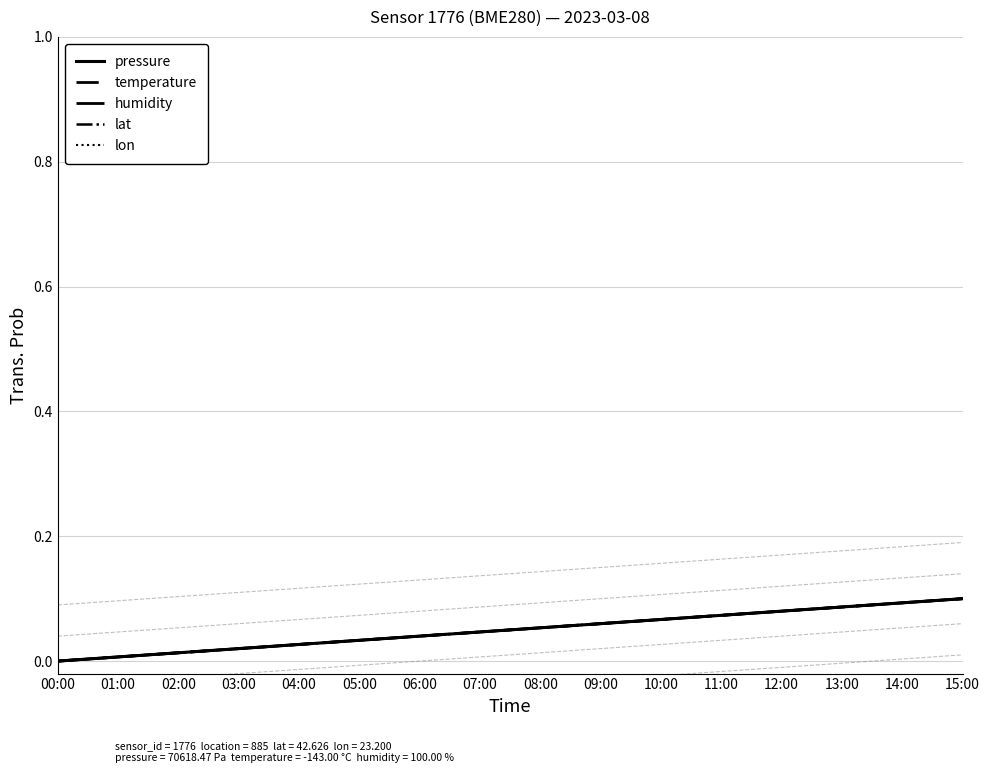

Reading left to right, what are all the values shown in this chart?

pressure: 00:00=0.0	01:00=0.0	02:00=0.0	03:00=0.0	04:00=0.0	05:00=0.0	06:00=0.0	07:00=0.0	08:00=0.1	09:00=0.1	10:00=0.1	11:00=0.1	12:00=0.1	13:00=0.1	14:00=0.1	15:00=0.1
temperature: 00:00=0.0	01:00=0.0	02:00=0.0	03:00=0.0	04:00=0.0	05:00=0.0	06:00=0.0	07:00=0.0	08:00=0.1	09:00=0.1	10:00=0.1	11:00=0.1	12:00=0.1	13:00=0.1	14:00=0.1	15:00=0.1
humidity: 00:00=0.0	01:00=0.0	02:00=0.0	03:00=0.0	04:00=0.0	05:00=0.0	06:00=0.0	07:00=0.0	08:00=0.1	09:00=0.1	10:00=0.1	11:00=0.1	12:00=0.1	13:00=0.1	14:00=0.1	15:00=0.1
lat: 00:00=0.0	01:00=0.0	02:00=0.0	03:00=0.0	04:00=0.0	05:00=0.0	06:00=0.0	07:00=0.0	08:00=0.1	09:00=0.1	10:00=0.1	11:00=0.1	12:00=0.1	13:00=0.1	14:00=0.1	15:00=0.1
lon: 00:00=0.0	01:00=0.0	02:00=0.0	03:00=0.0	04:00=0.0	05:00=0.0	06:00=0.0	07:00=0.0	08:00=0.1	09:00=0.1	10:00=0.1	11:00=0.1	12:00=0.1	13:00=0.1	14:00=0.1	15:00=0.1